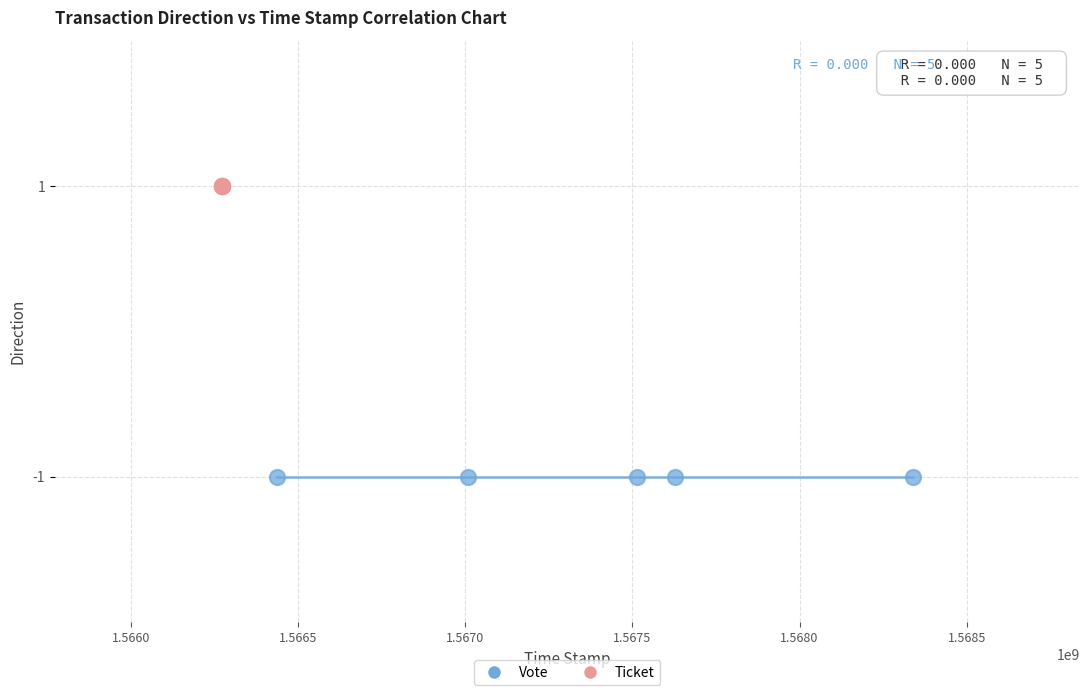

Which series contains the highest Y value?

Ticket